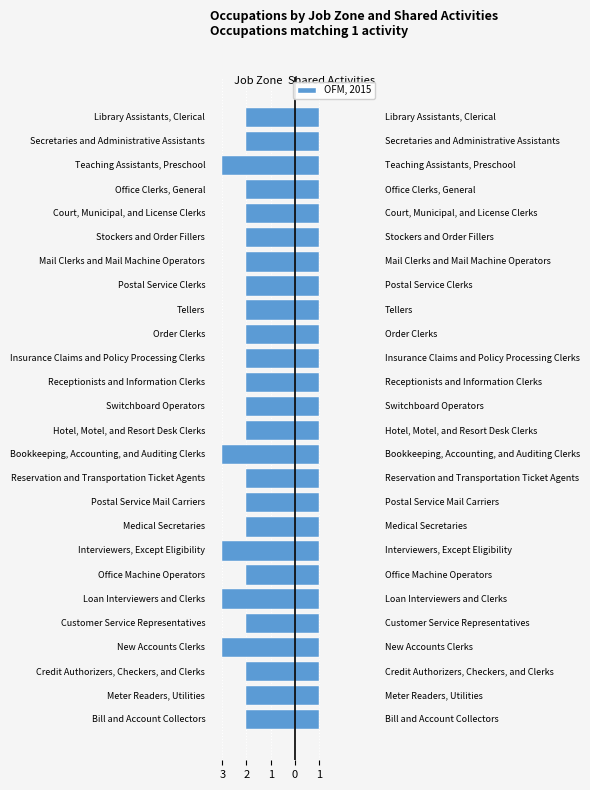

Which has a higher value, Loan Interviewers and Clerks or Insurance Claims and Policy Processing Clerks?

Insurance Claims and Policy Processing Clerks